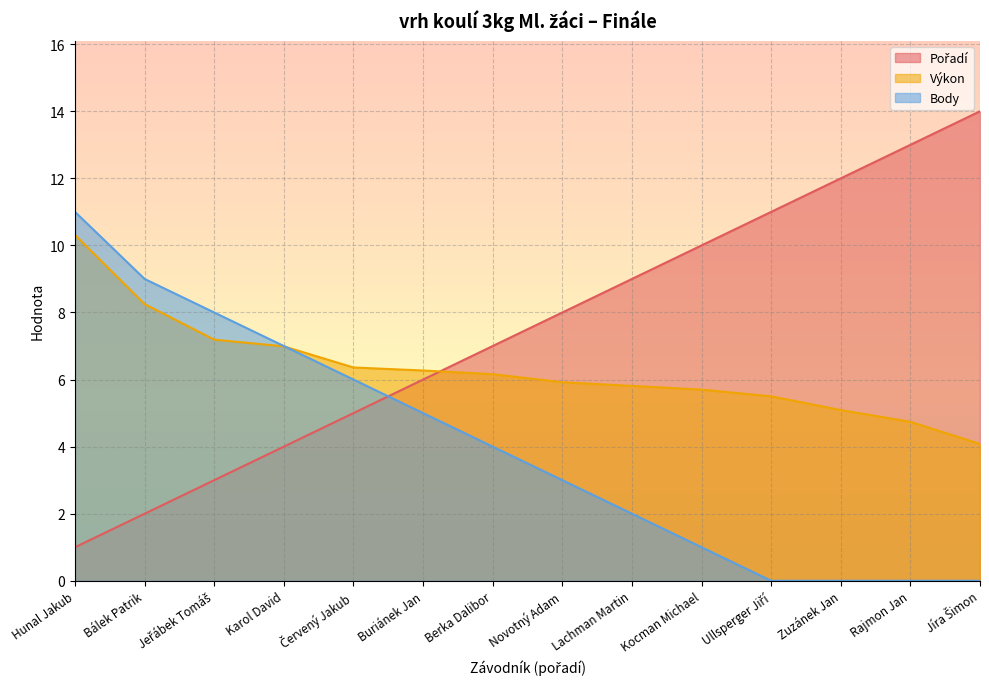

At which category is the sum across all series the highest?

Hunal Jakub